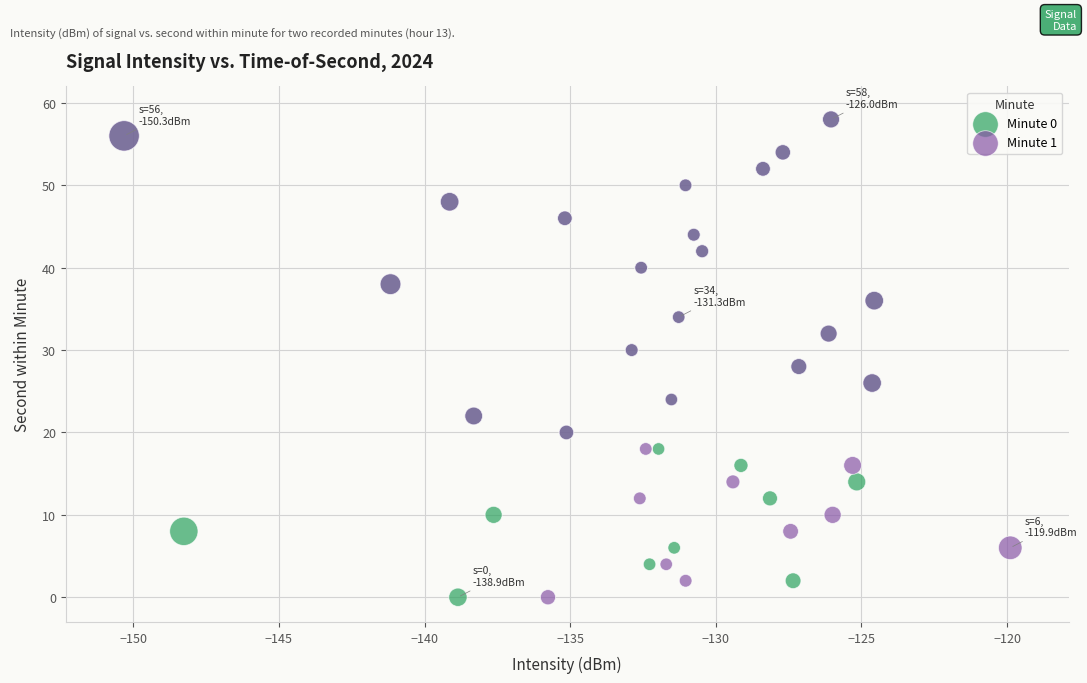

What are all the series names shown in the legend?

Minute 0, Minute 1